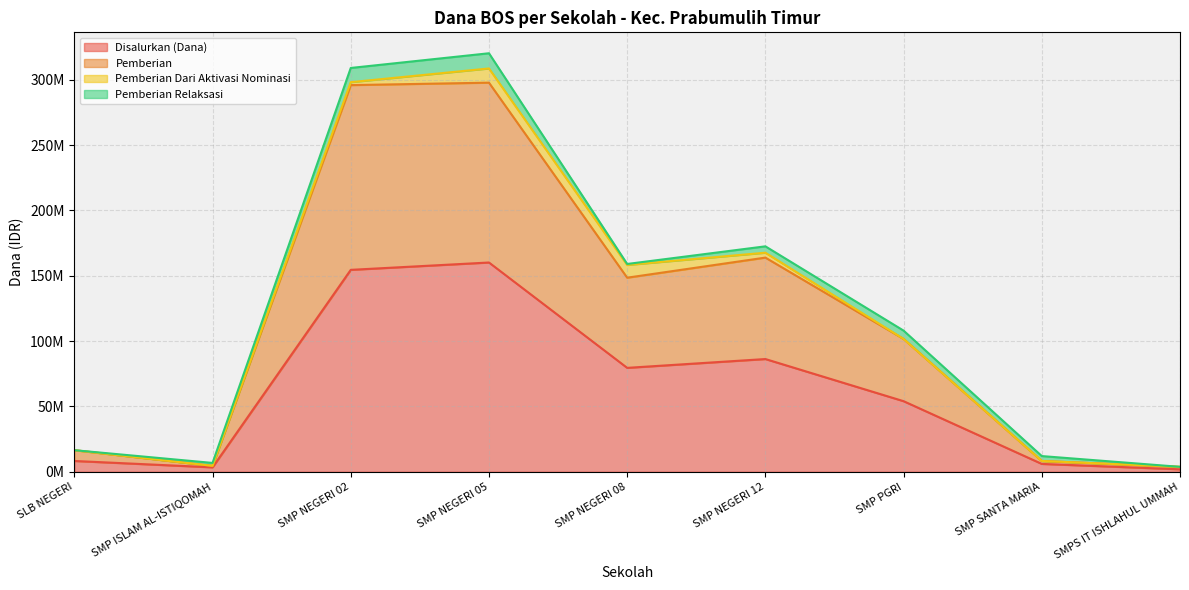

What is the difference between the second highest and minimum values in the Disalurkan (Dana) series?

152625000